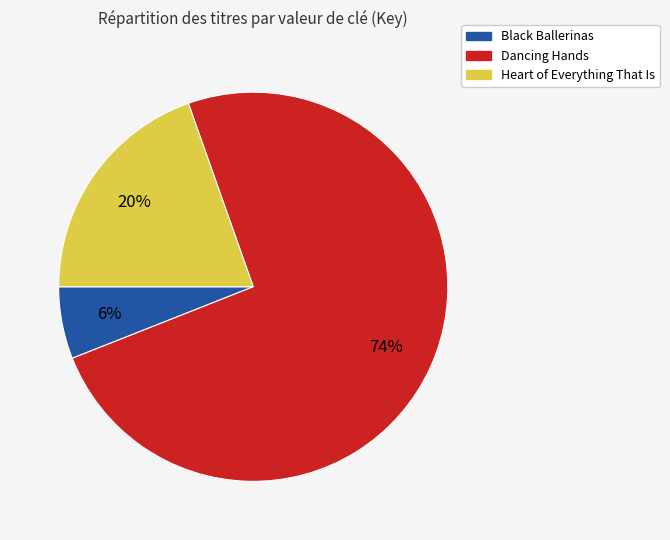

To the nearest percent, what is the combined percentage of Dancing Hands and Heart of Everything That Is?

94%